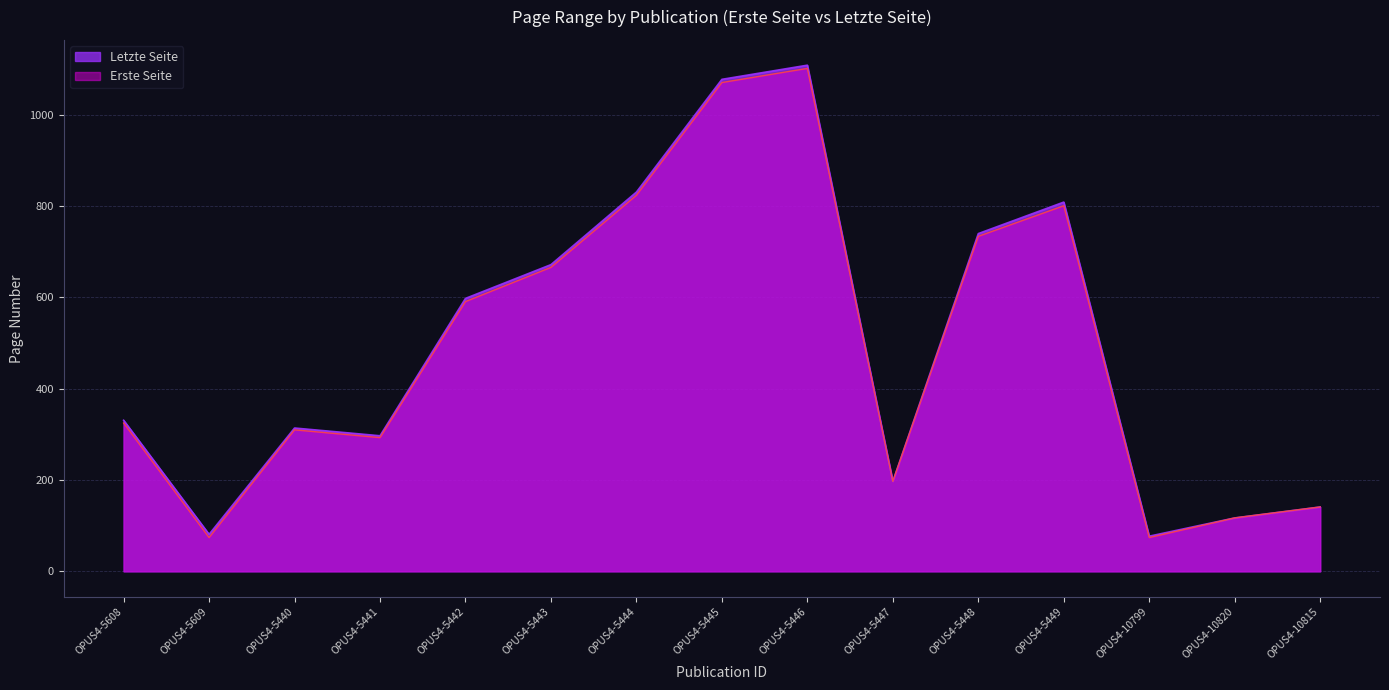

At how many categories does at least one series exceed 274?

10